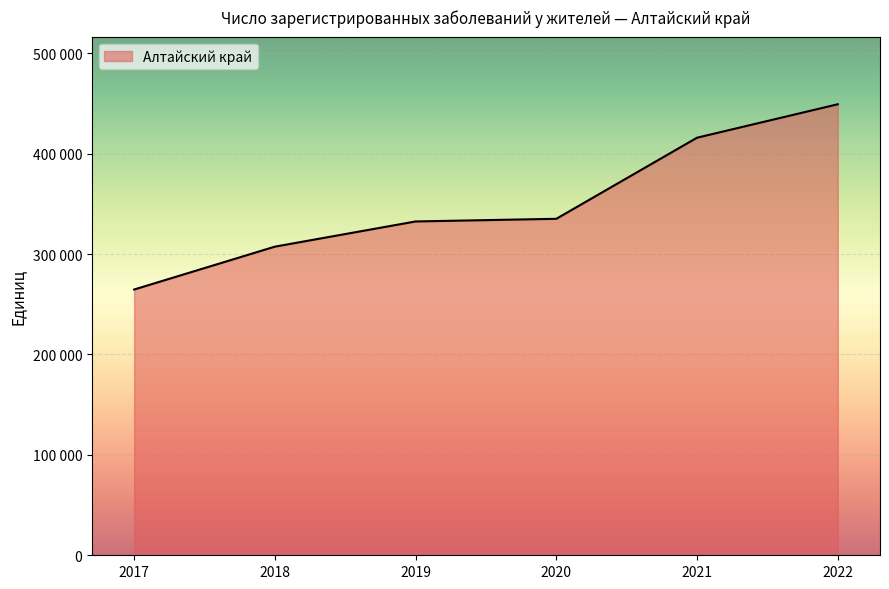

At which category does the chart reach its peak across all series?

2022